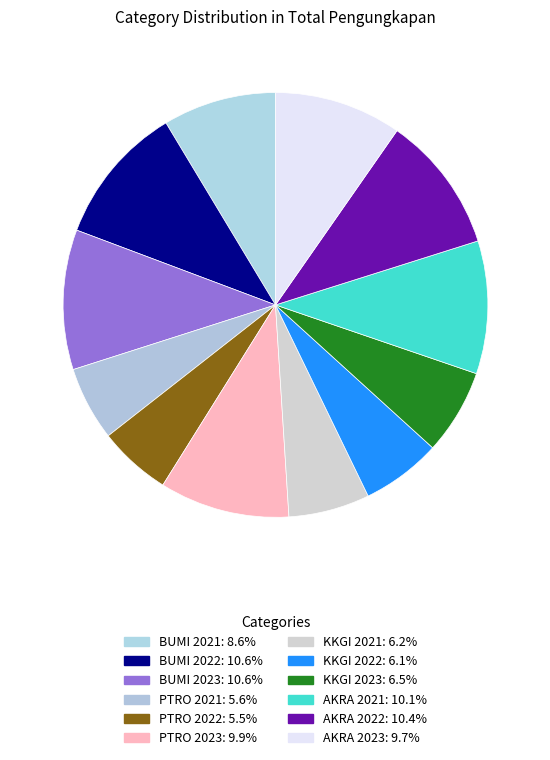

How many segments does this pie chart have?

12